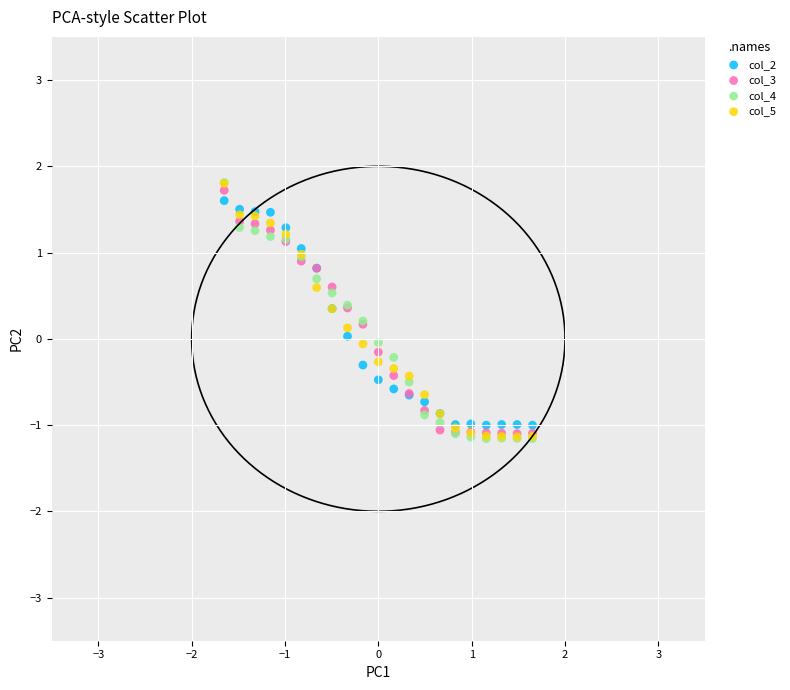

What are all the series names shown in the legend?

col_2, col_3, col_4, col_5